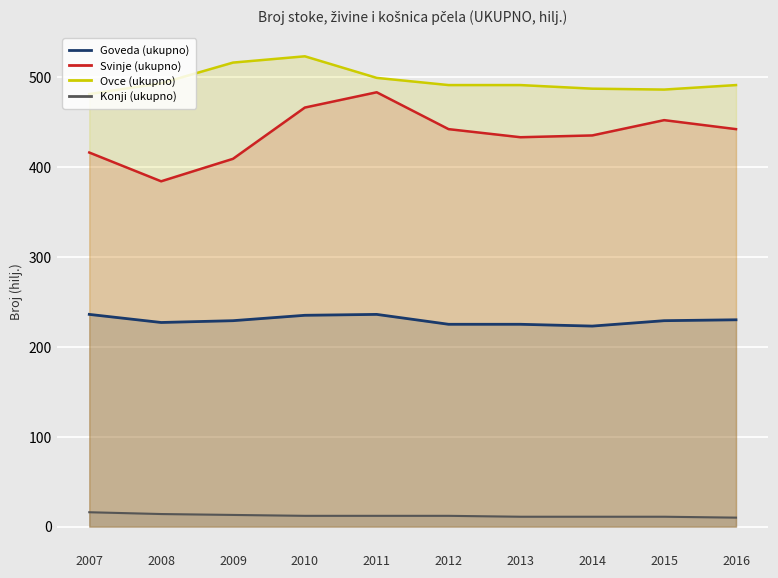

Reading right to left, extract all data points from this chart.

Goveda (ukupno): 230	229	223	225	225	236	235	229	227	236
Svinje (ukupno): 442	452	435	433	442	483	466	409	384	416
Ovce (ukupno): 491	486	487	491	491	499	523	516	493	481
Konji (ukupno): 10	11	11	11	12	12	12	13	14	16